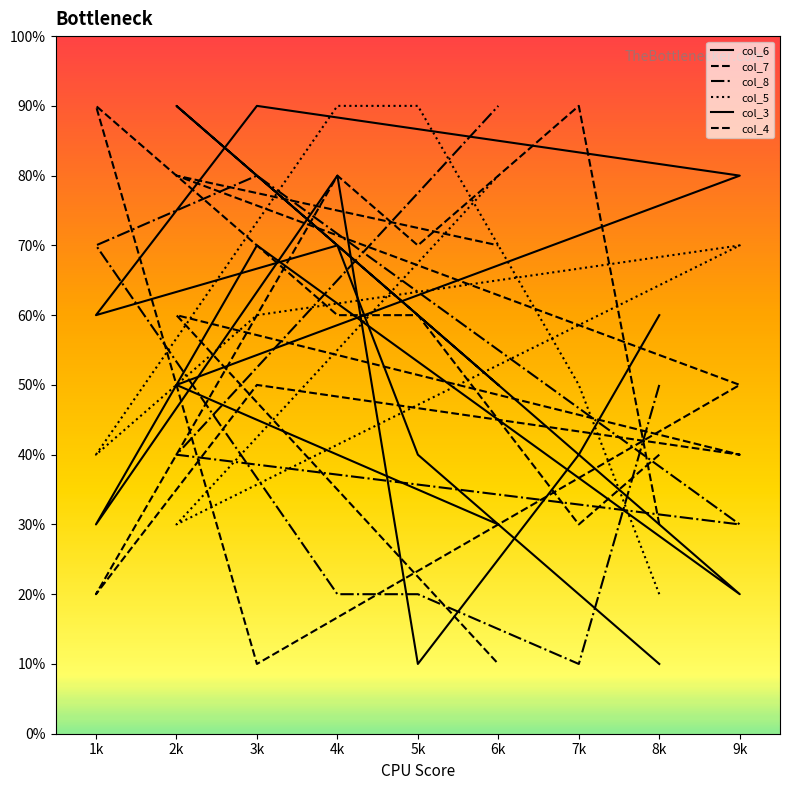

How many values in the col_6 series are below 5?

4